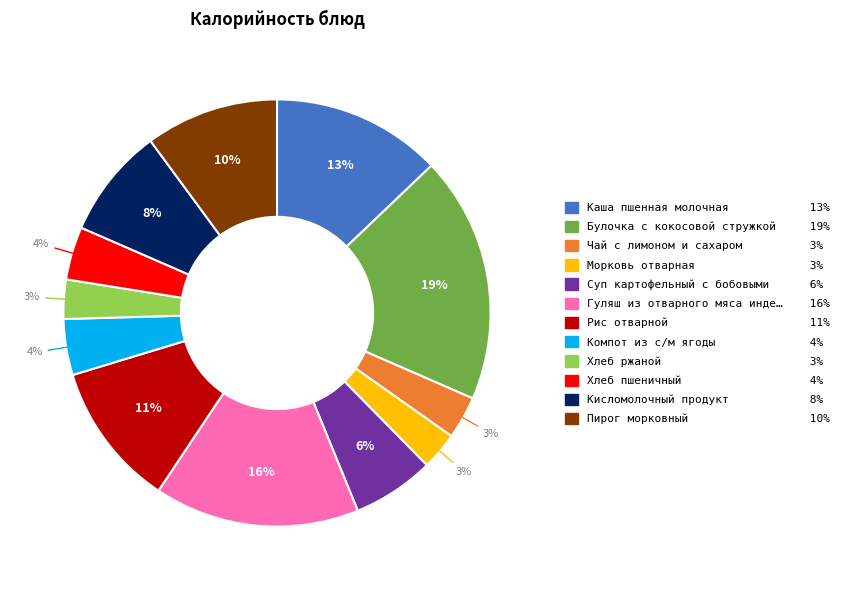

To the nearest percent, what is the difference between the largest and smallest slice percentages?

16%